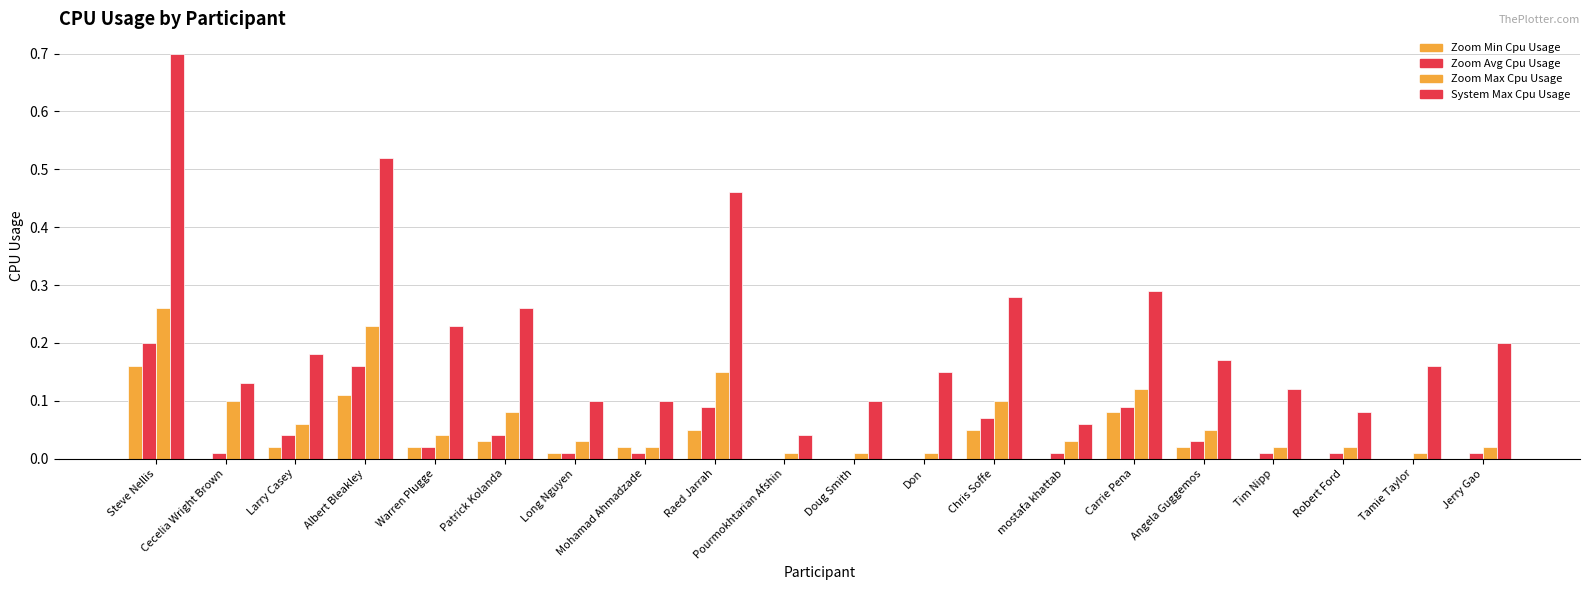

Count the number of categories in the chart.

20